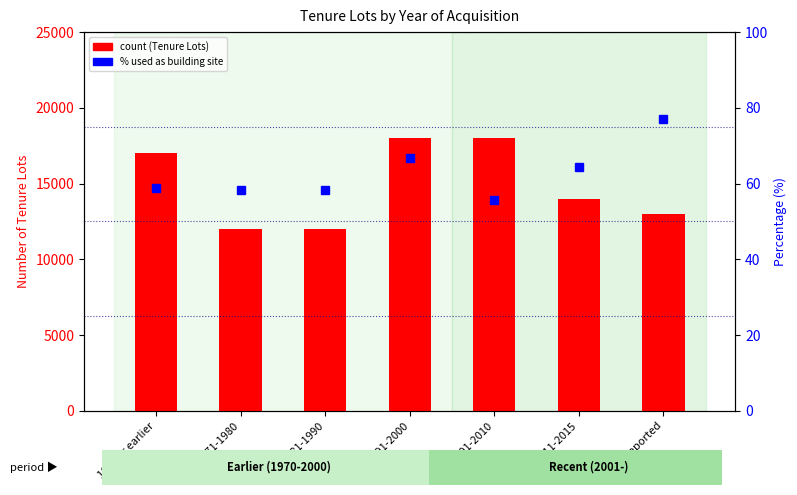

Read the Number of Tenure Lots value at 1991-2000.

18000.0